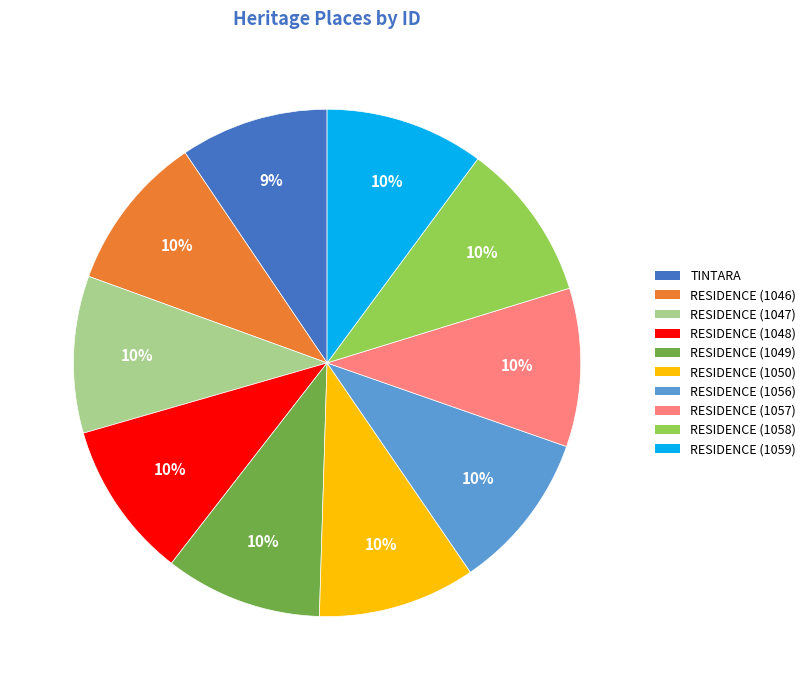

The TINTARA slice represents 4% of the pie. True or false?

False